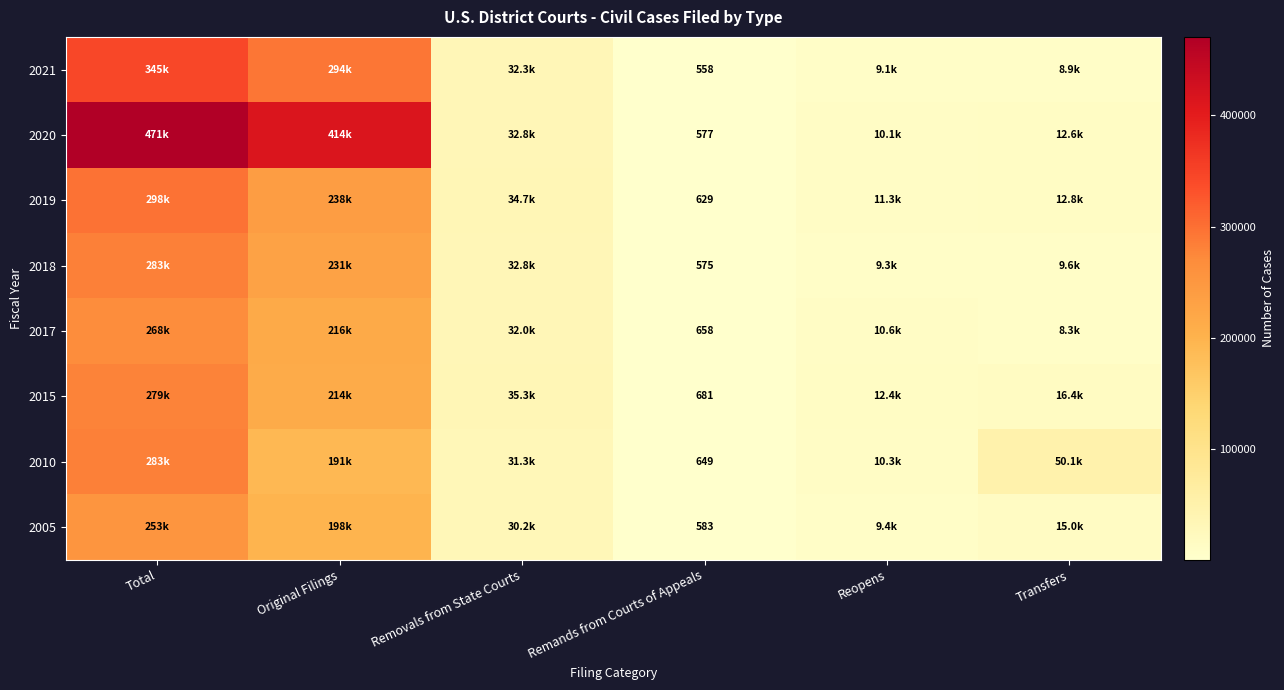

True or false: 2021 has a value of 558 at Remands from Courts of Appeals.

True